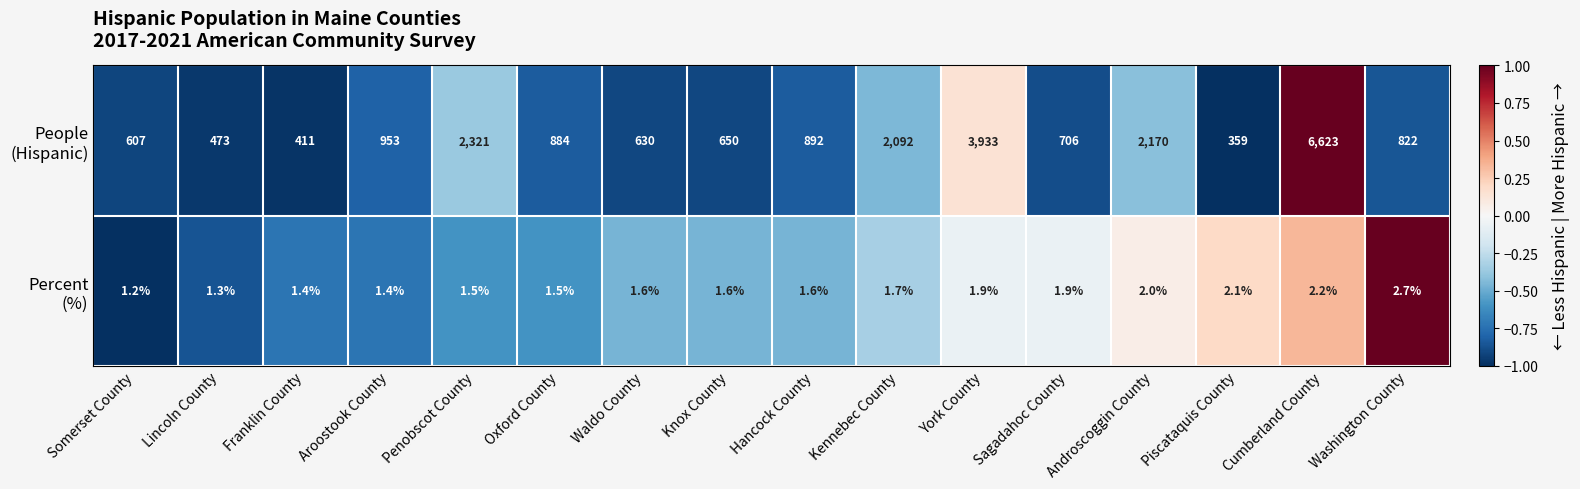

How many series are shown in this chart?

2